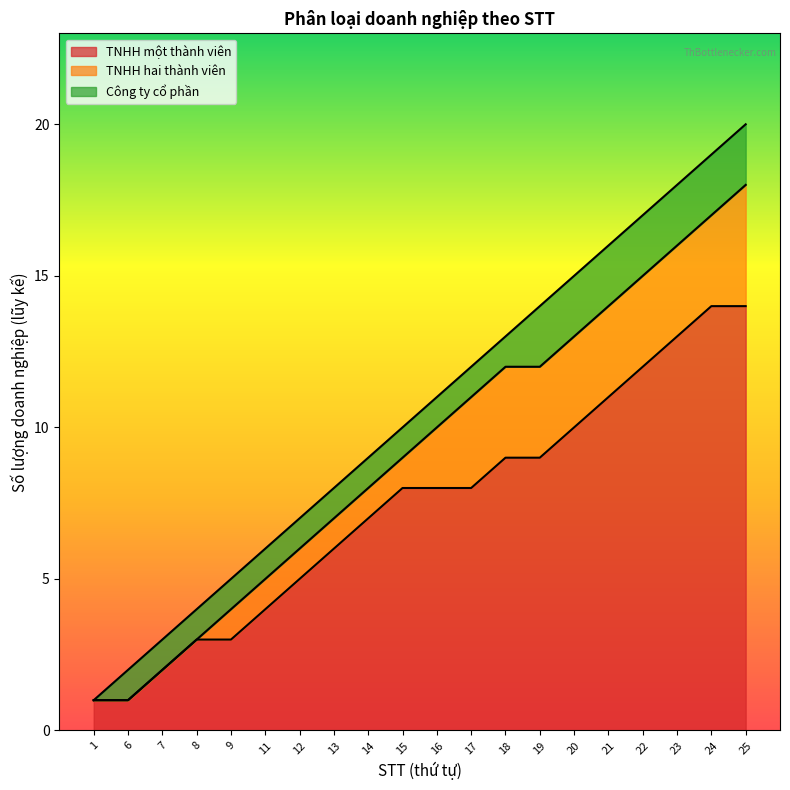

Reading left to right, list all the values displayed in this chart.

1=1	6=2	7=3	8=4	9=5	11=6	12=7	13=8	14=9	15=10	16=11	17=12	18=13	19=14	20=15	21=16	22=17	23=18	24=19	25=20